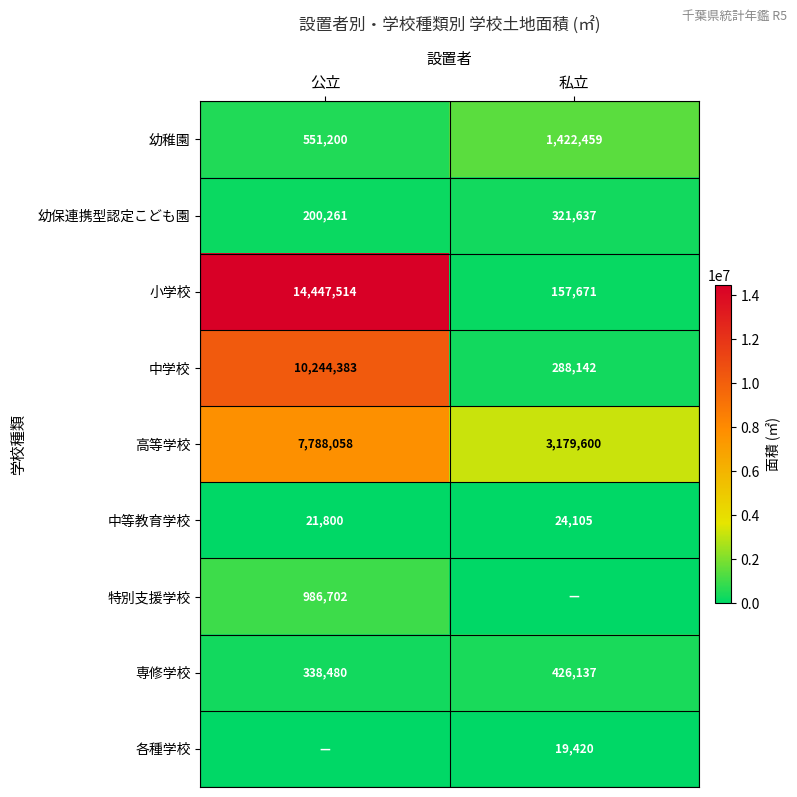

What is the lowest value of the 高等学校 series?

3179600